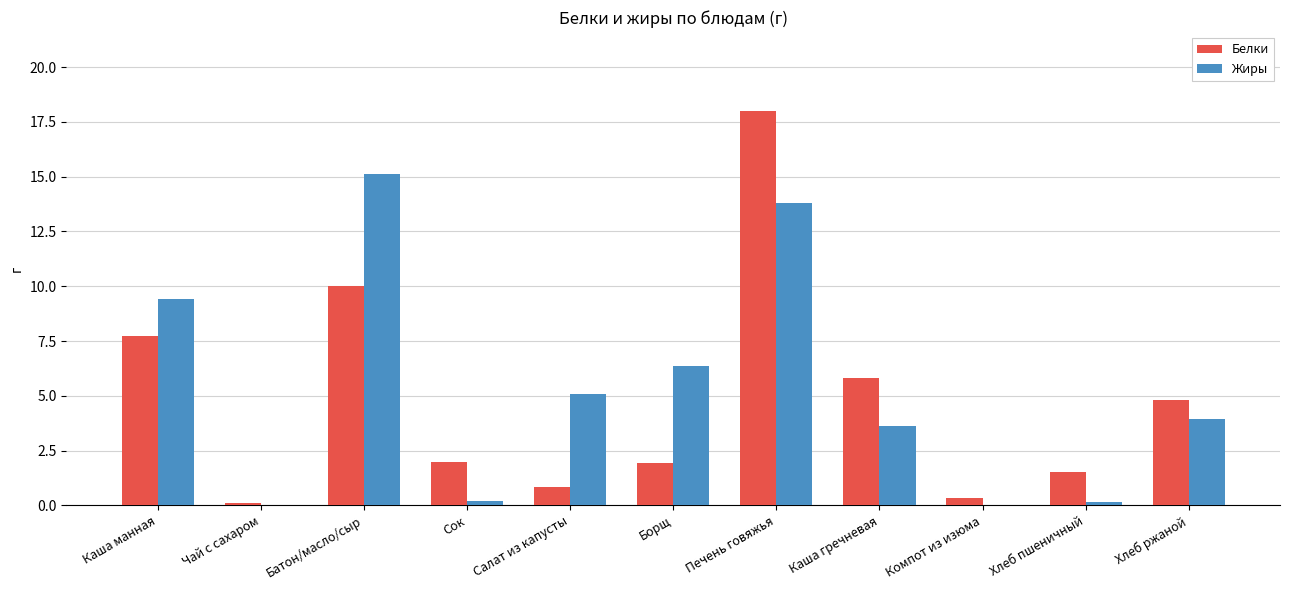

Which series changed the most between Каша гречневая and Компот из изюма?

Белки